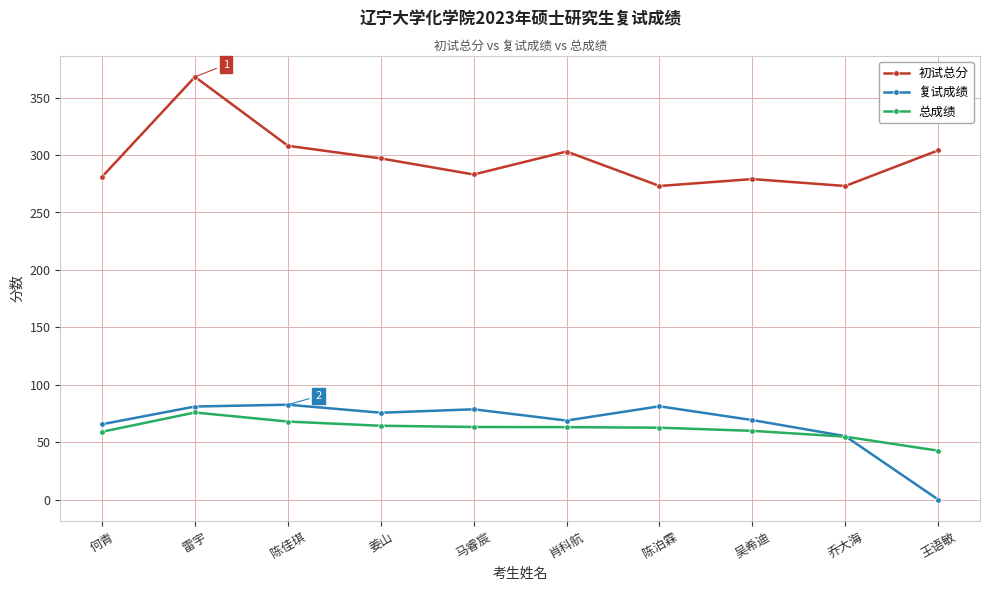

How many data points in 复试成绩 are less than 75?

5